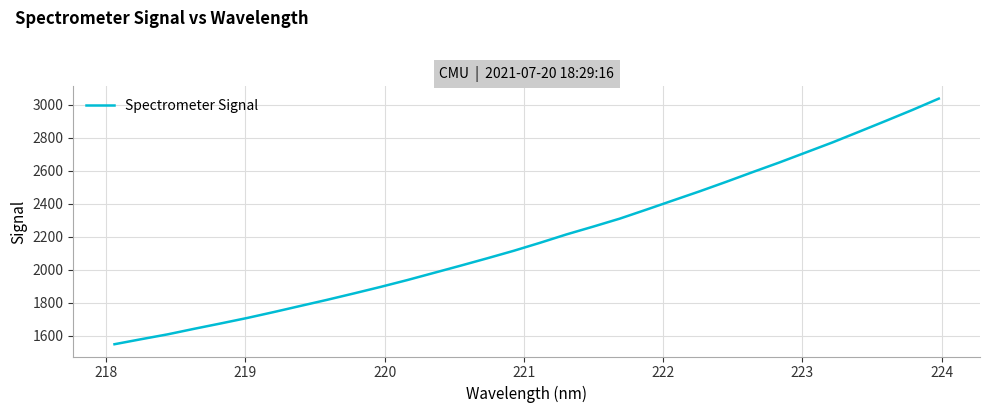

What is the maximum value shown in the chart?

3035.9